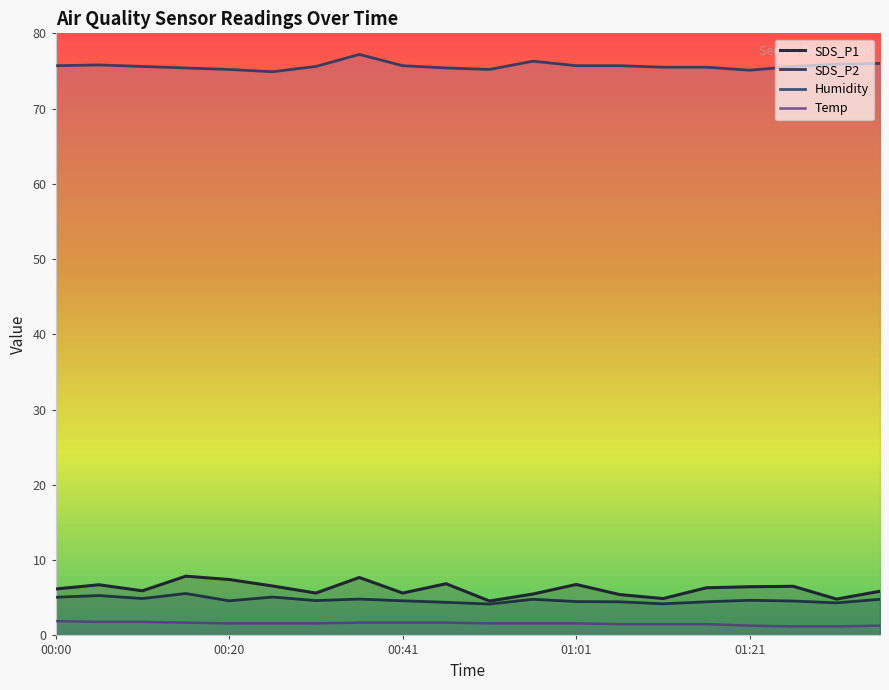

What is the label of the 7th point from the right?

01:06